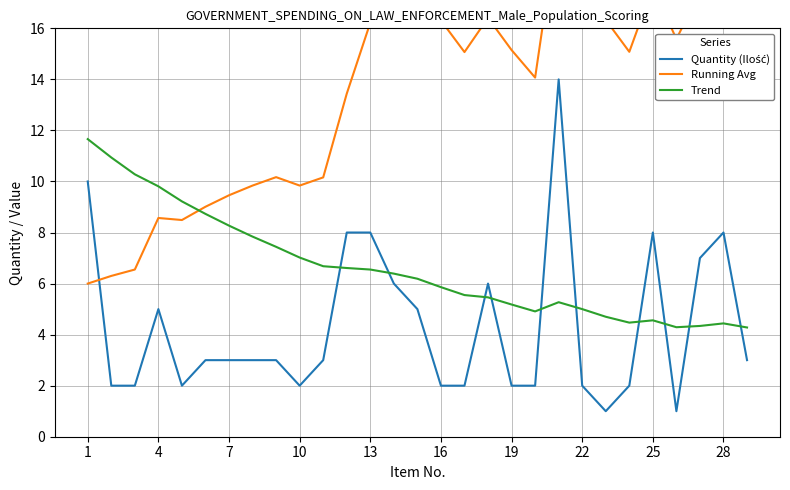

Rank the series by their average value, from lowest to highest.

Quantity (Ilość), Trend, Running Avg